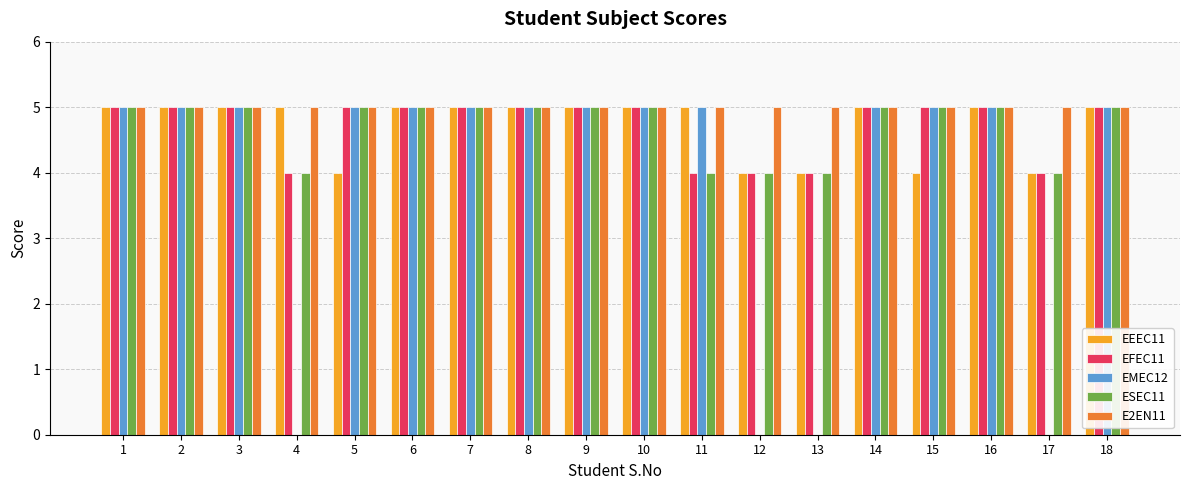

The value of EFEC11 at 15 is 5. True or false?

True